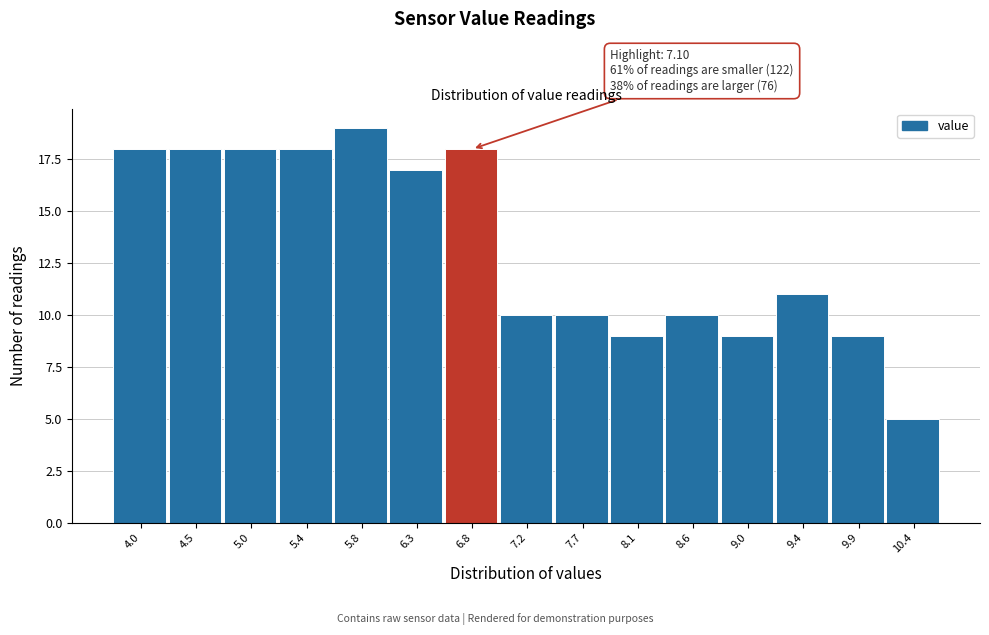

Reading left to right, extract all data points from this chart.

4.0=18	4.5=18	5.0=18	5.4=18	5.8=19	6.3=17	6.8=18	7.2=10	7.7=10	8.1=9	8.6=10	9.0=9	9.4=11	9.9=9	10.4=5